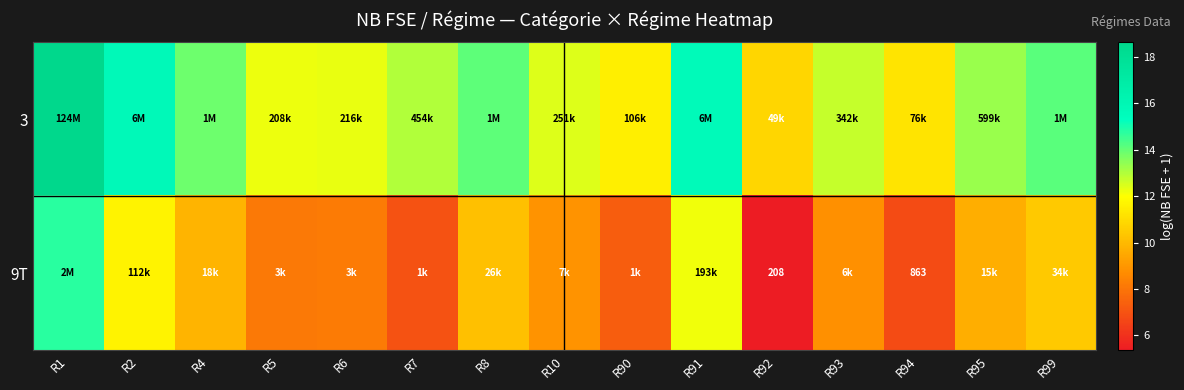

What is the greatest value displayed?

18.6